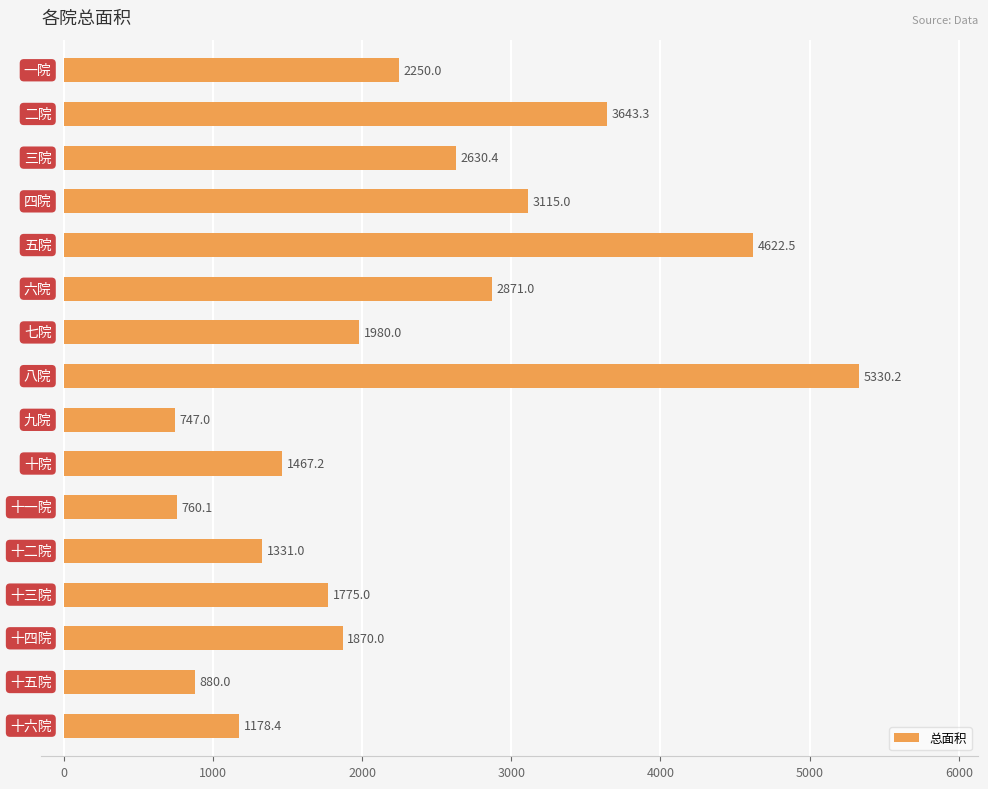

What is the average value?

2278.2